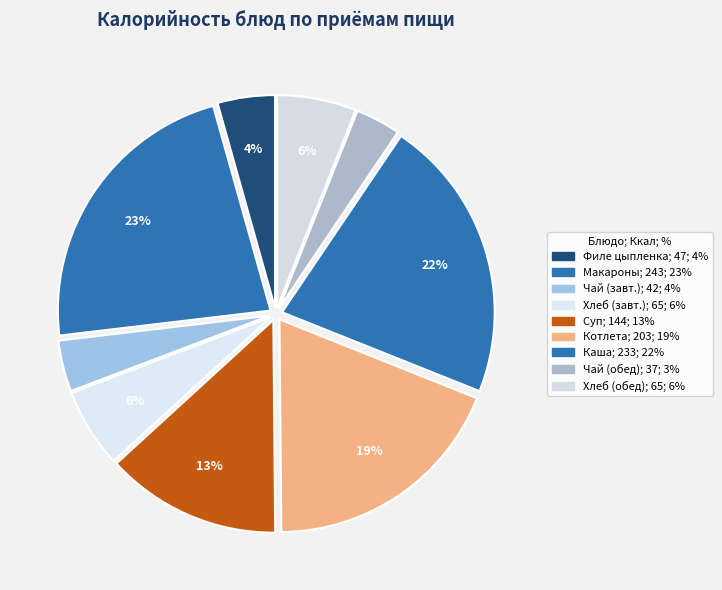

How many slices are in this pie chart?

9